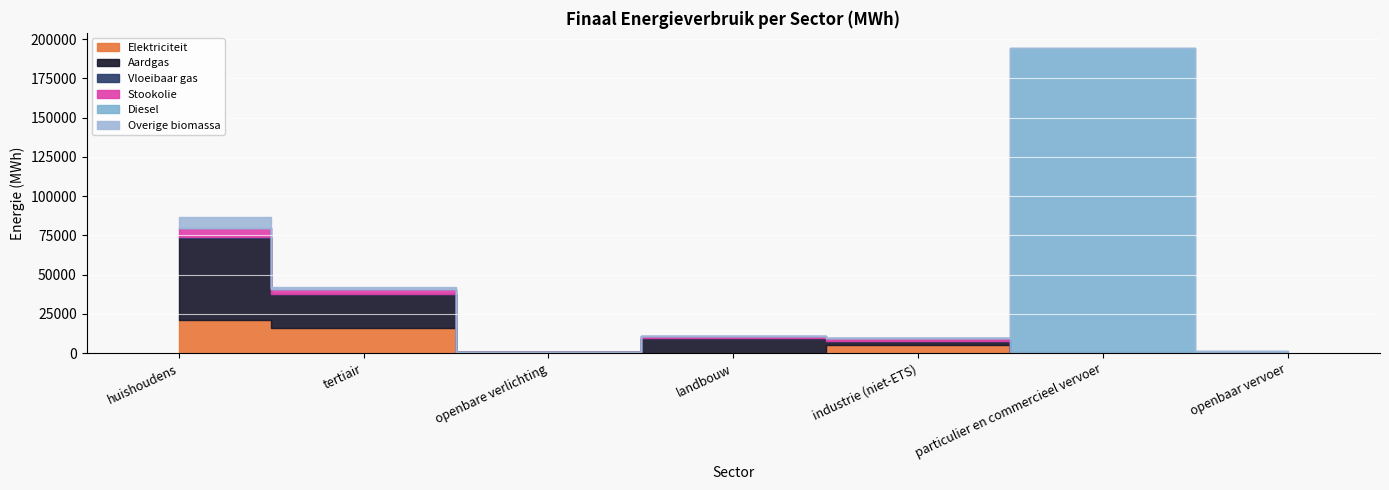

True or false: Elektriciteit and Overige biomassa cross at least once.

False